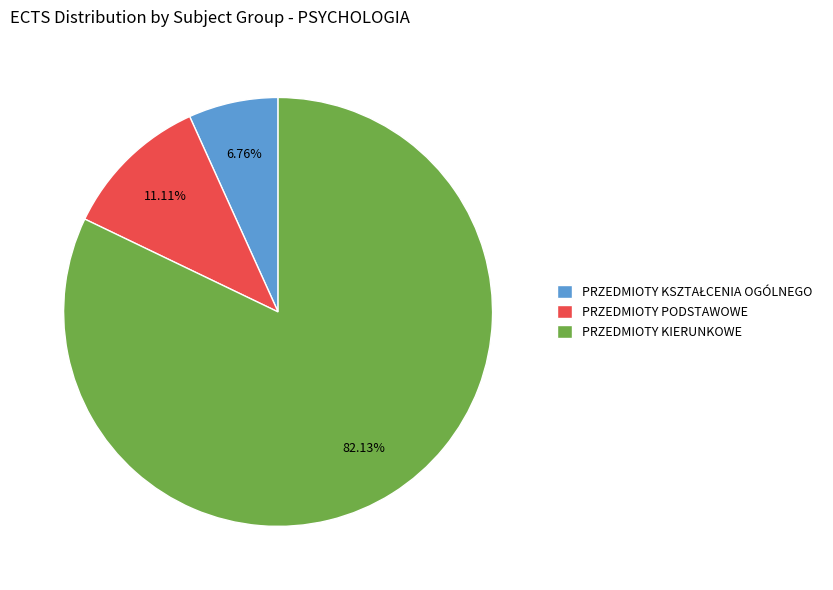

The PRZEDMIOTY PODSTAWOWE slice represents 22% of the pie. True or false?

False